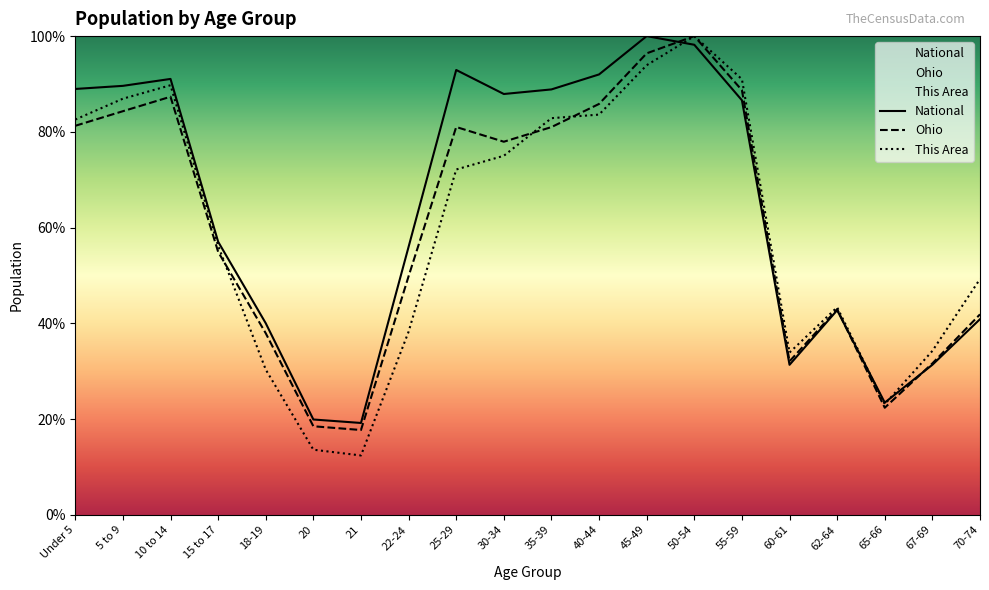

Does the chart display data point markers on the line(s)?

No